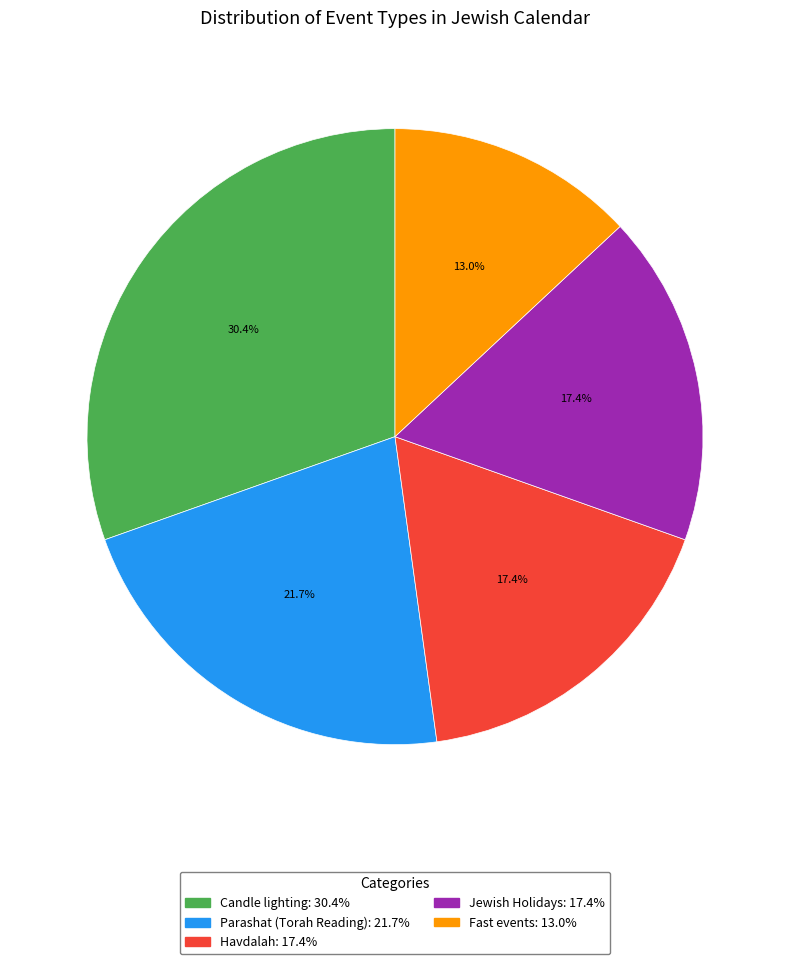

Approximately how many times larger is the value at Candle lighting: 30.4% compared to Jewish Holidays: 17.4%?

1.7